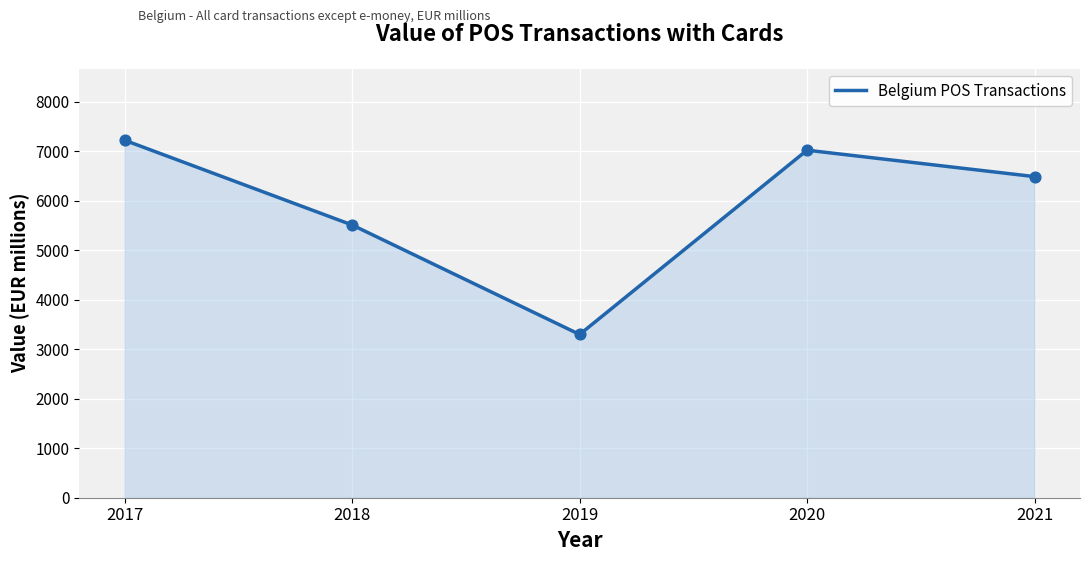

What is the change in value from 2017 to 2020?

-200.4